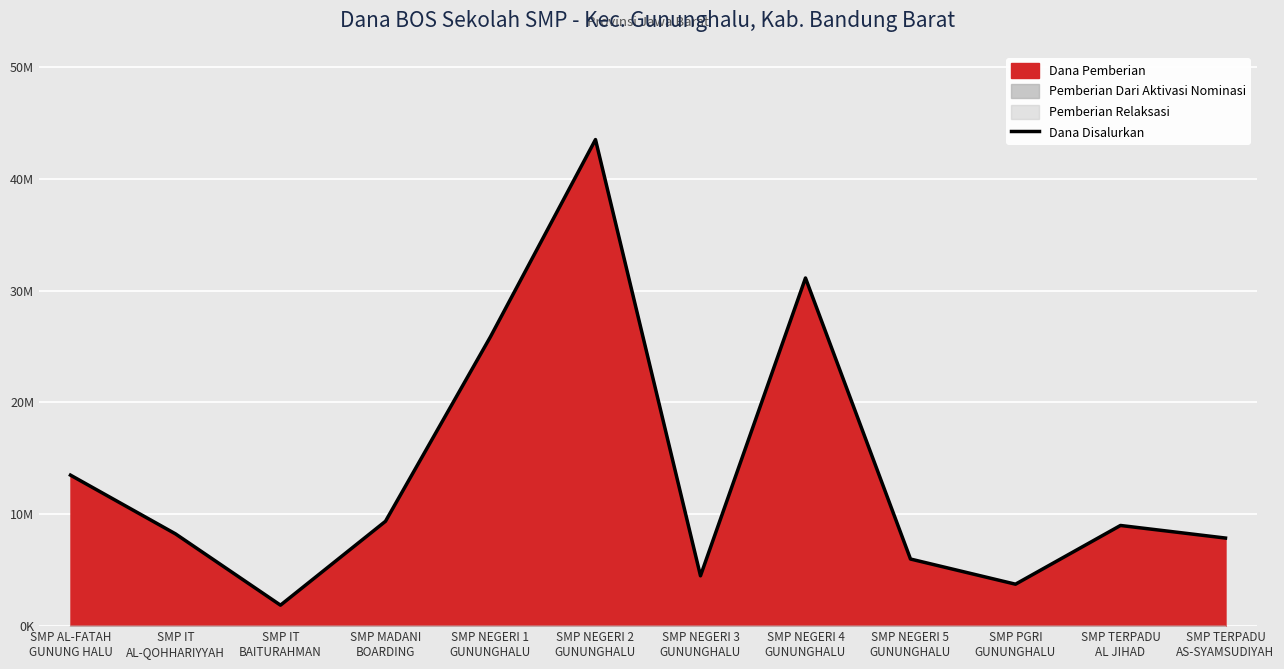

How many points are higher than both their immediate neighbors (excluding endpoints)?

3